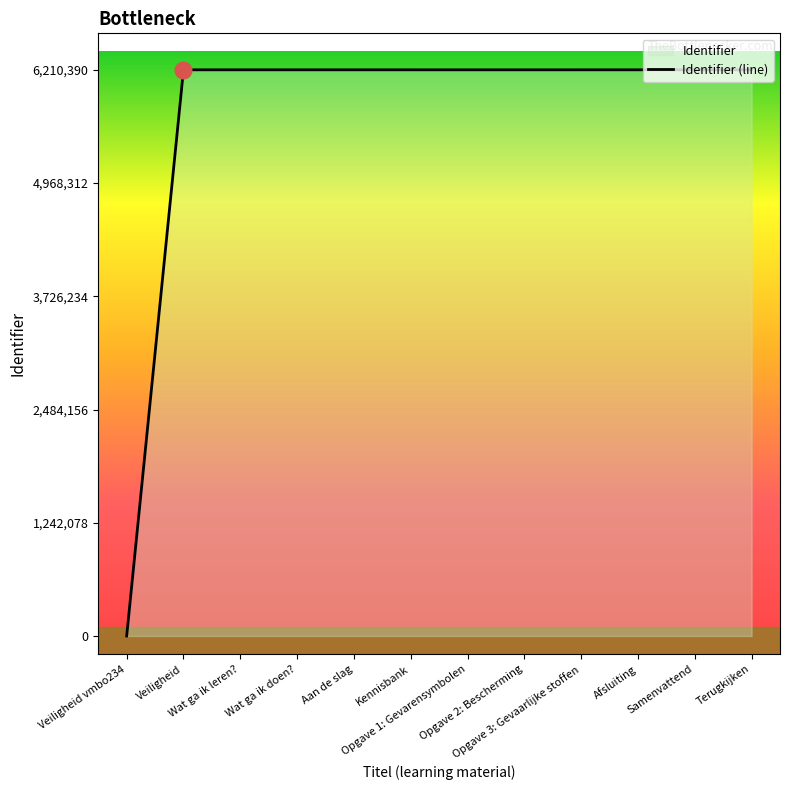

What is the label of the 1st point from the left?

Veiligheid vmbo234